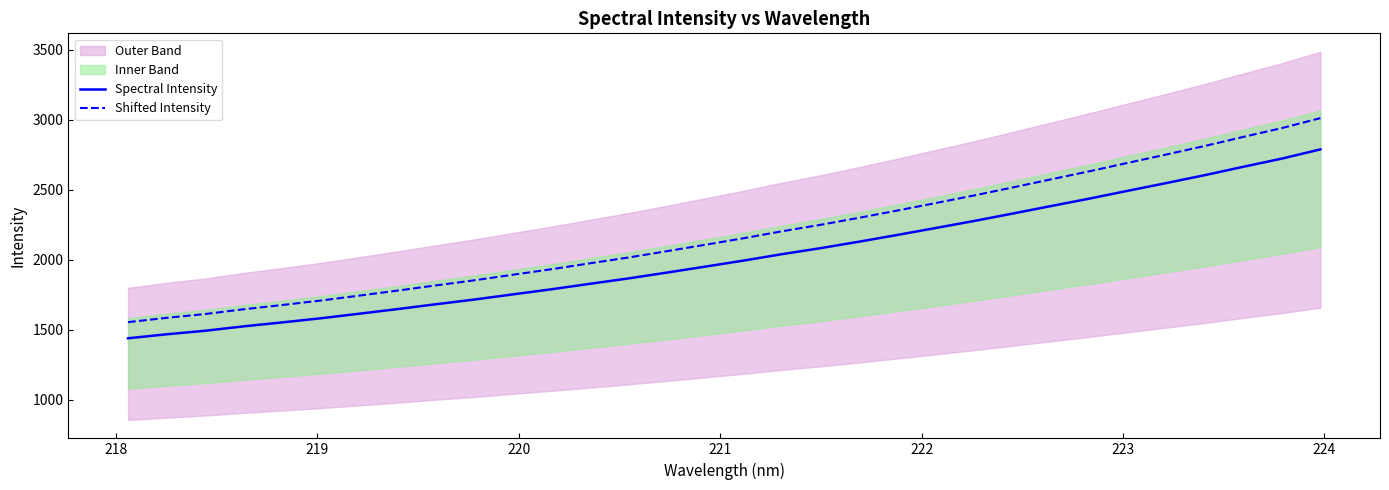

True or false: Shifted Intensity and Spectral Intensity cross at least once.

False